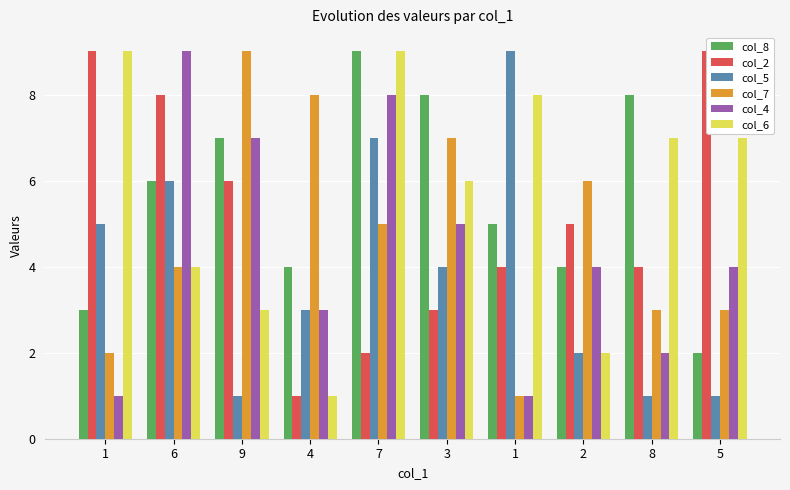

Where is col_5 nearest to the value 5?

1